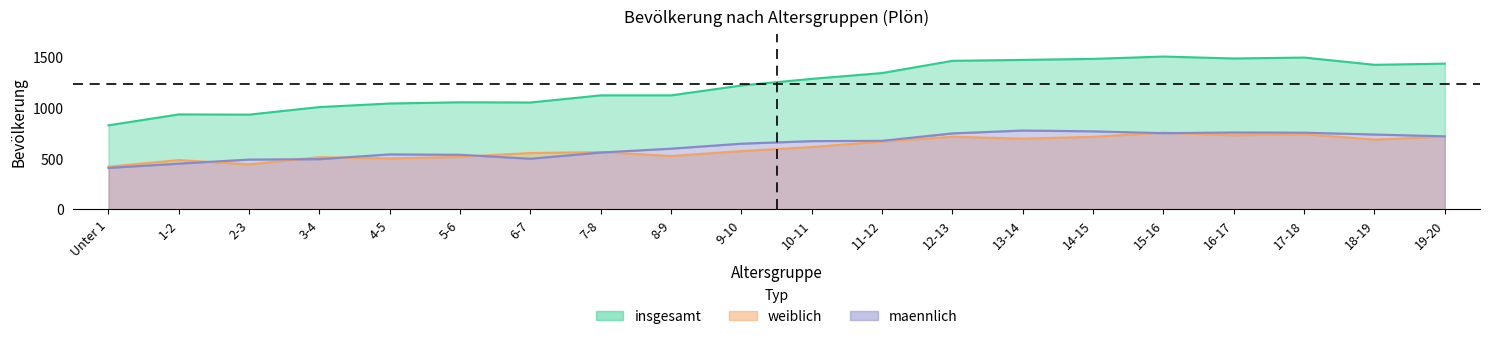

Rank the series at 6-7 from highest to lowest value.

insgesamt, weiblich, maennlich